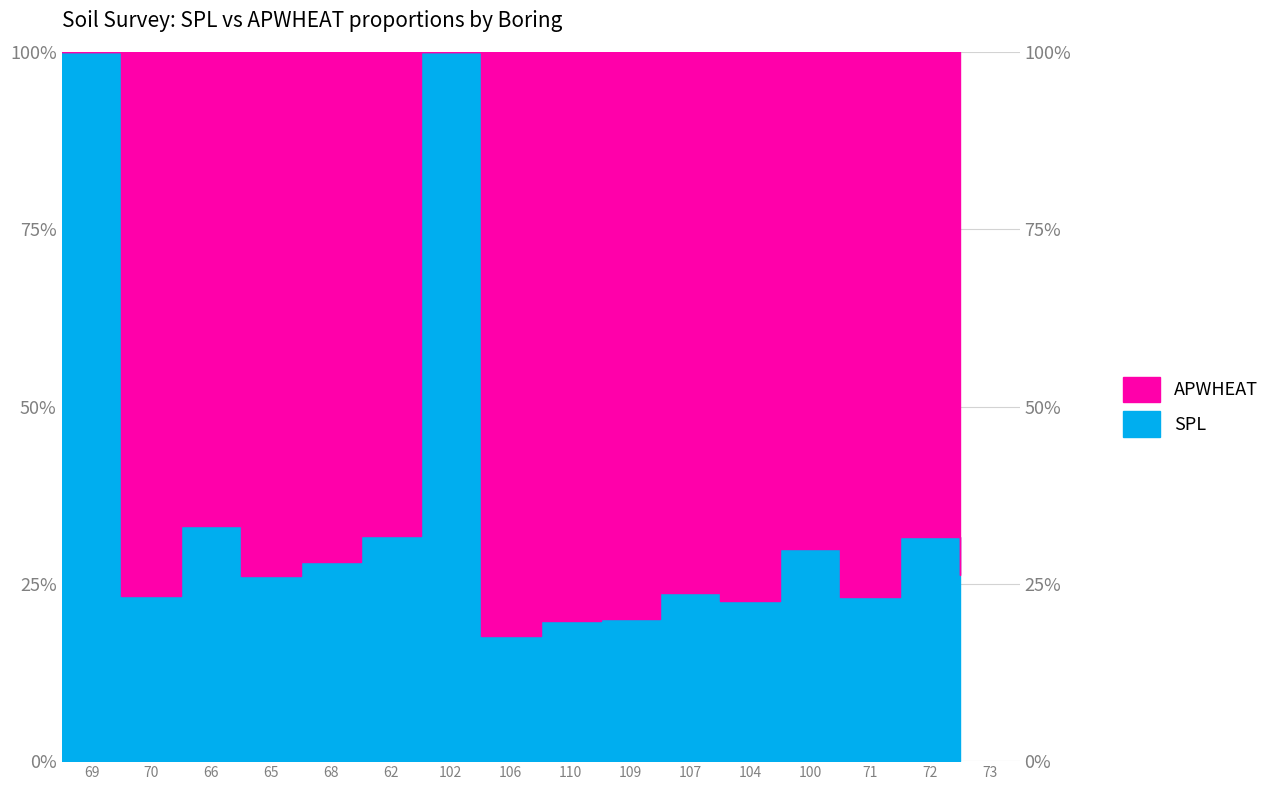

What is the average value?

34.8